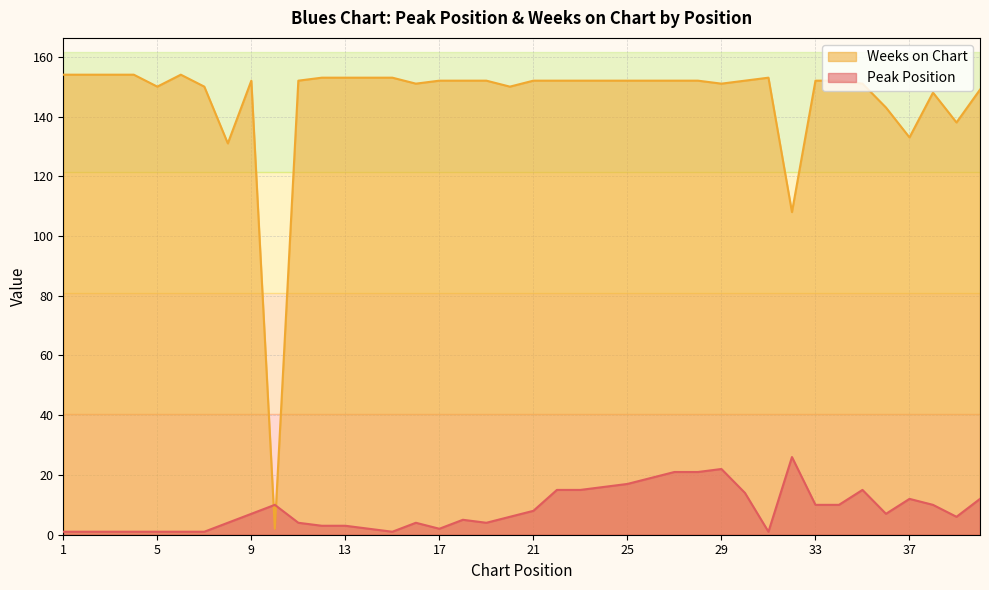

What is the spread (max minus min) of values at 34?

142